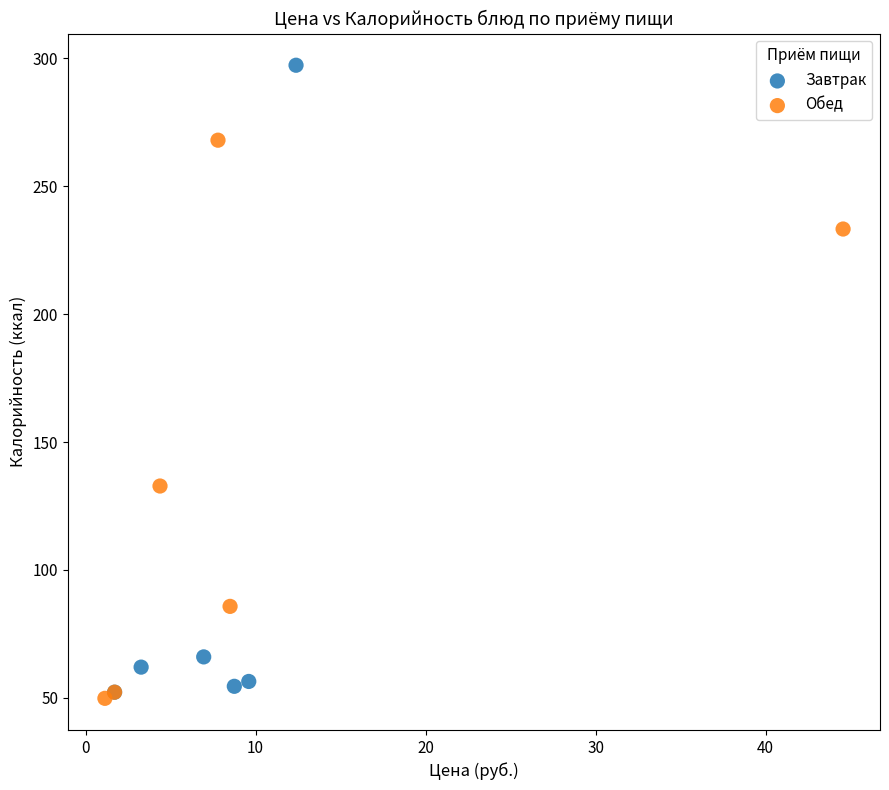

Which series has the largest Y range (max minus min)?

Завтрак